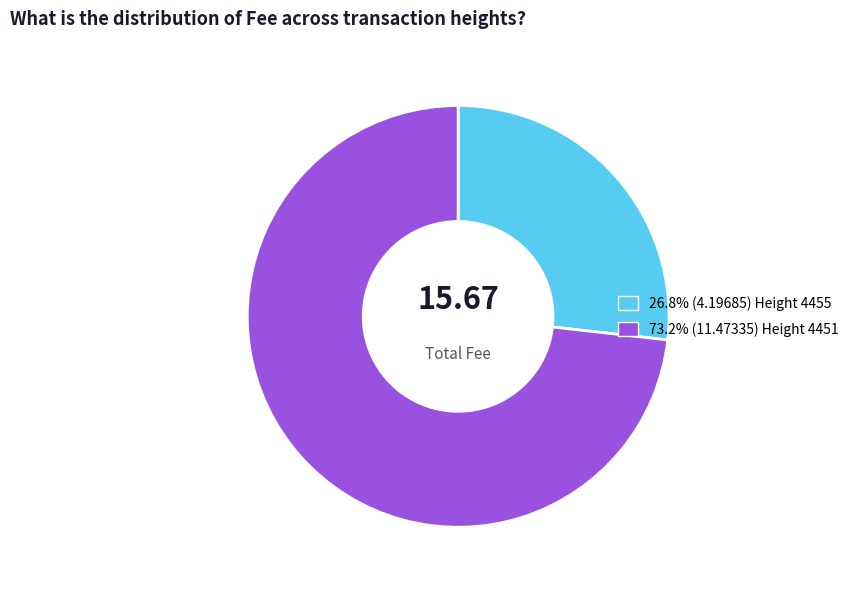

Does any single category account for the majority?

Yes